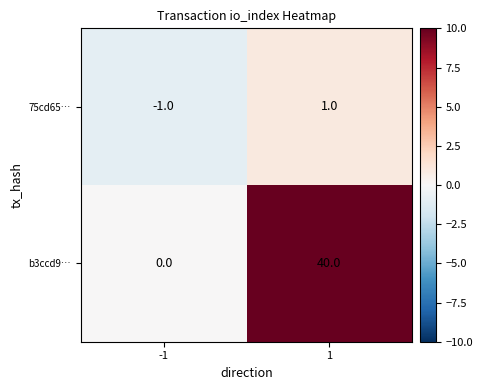

Is the value of b3ccd9… at -1 greater than the value of 75cd65… at -1?

Yes